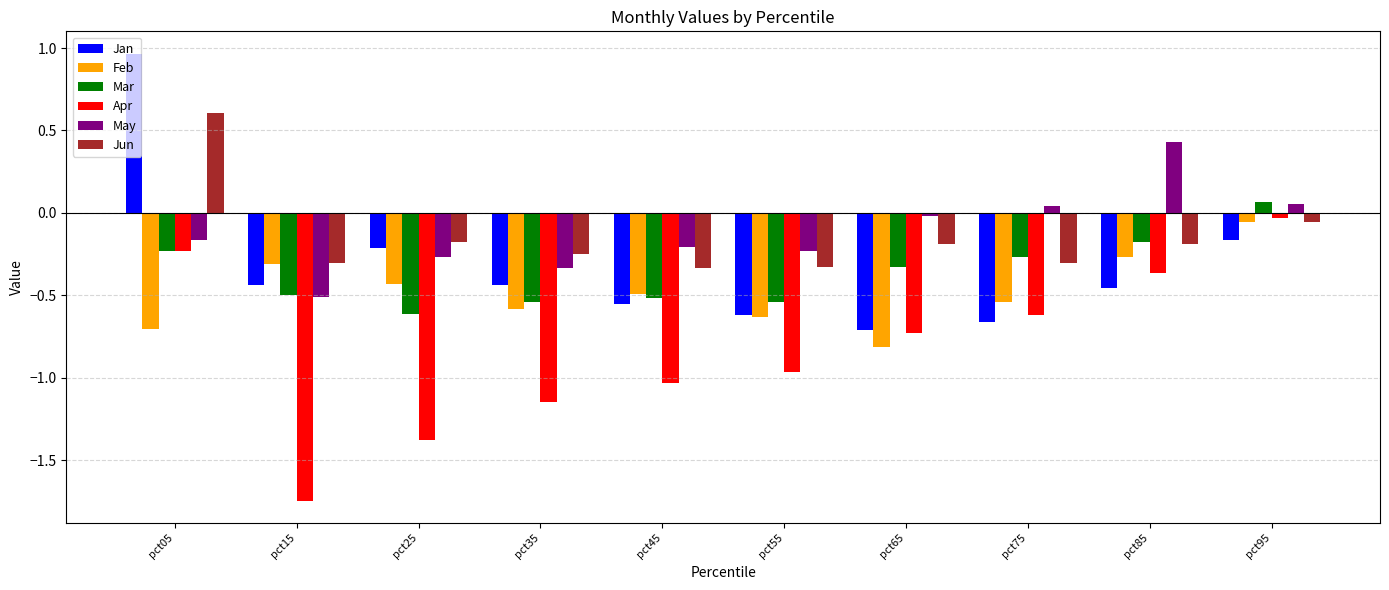

Is the value of Feb at pct65 greater than the value of Jan at pct85?

No